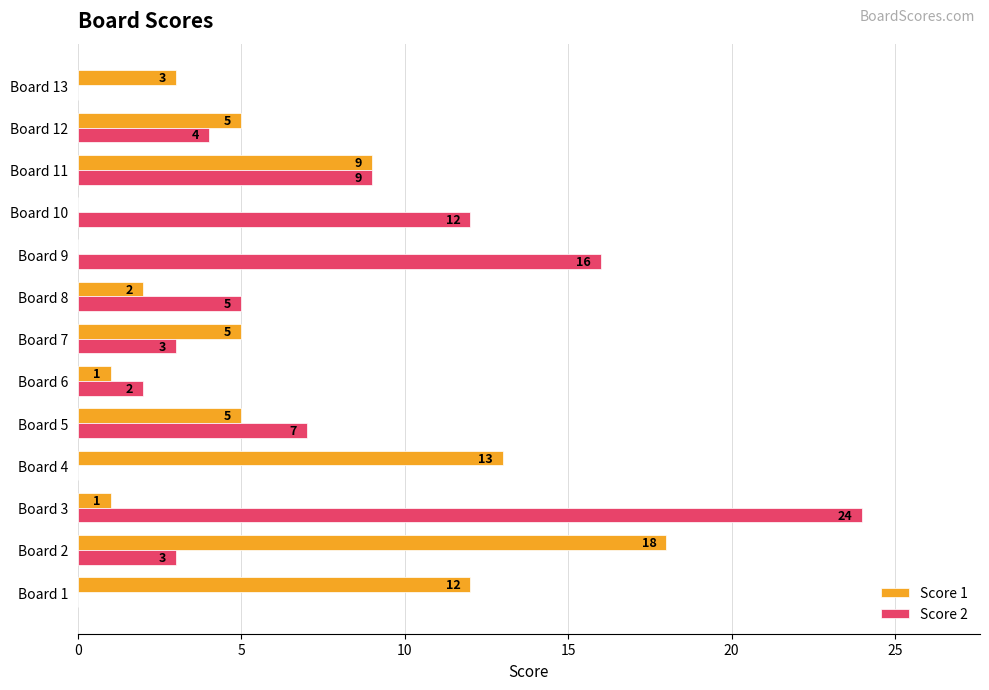

Read the Score 2 value at Board 3, to the nearest 5.

25